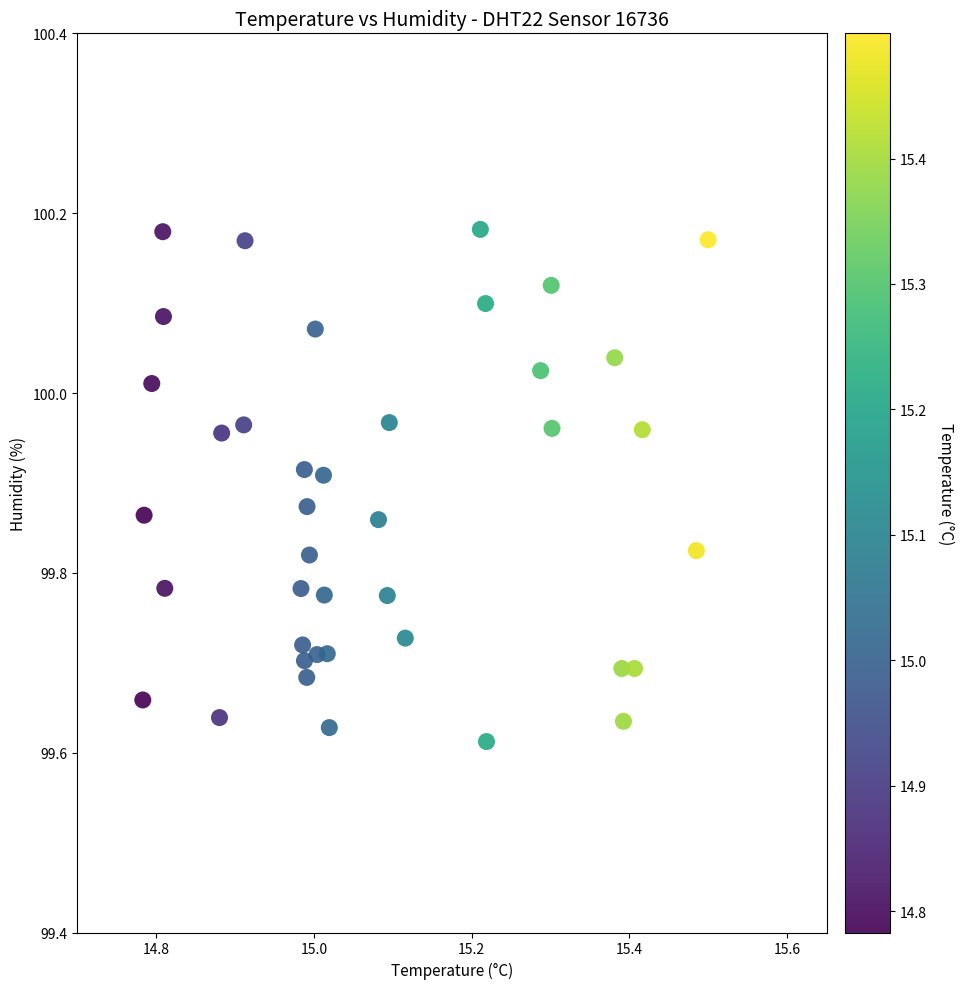

What is the range of X values (max minus min)?

0.7